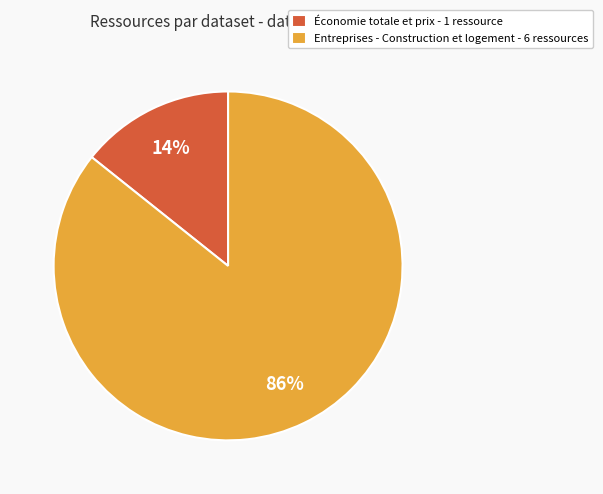

Is the sum of Économie totale et prix - 1 ressource and Entreprises - Construction et logement - 6 ressources greater than half?

Yes